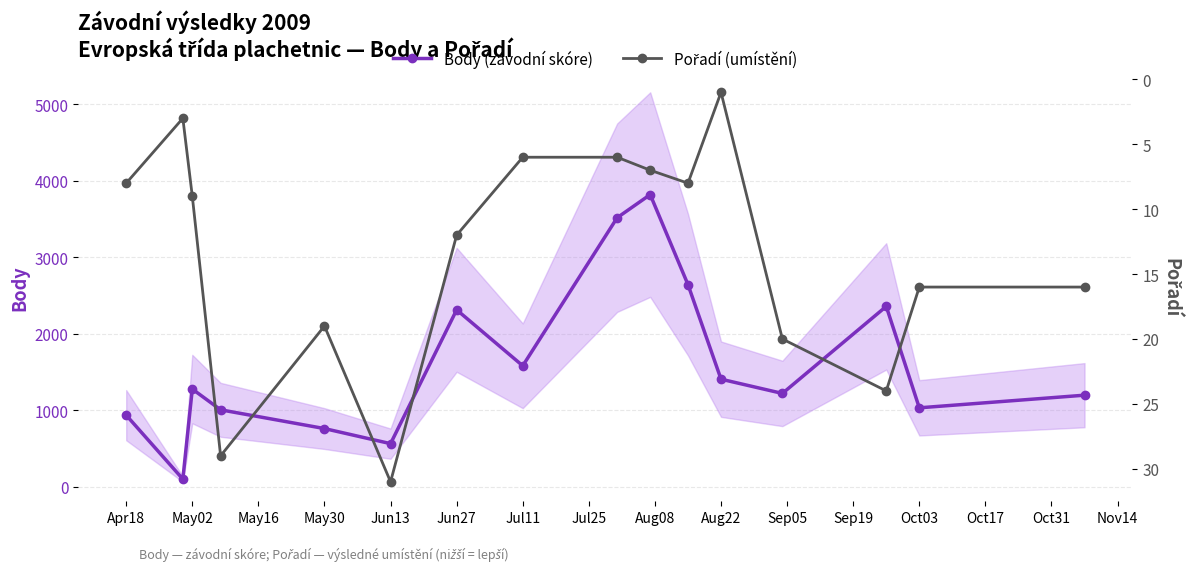

In Body (závodní skóre), how many points are higher than both neighbors (excluding endpoints)?

4